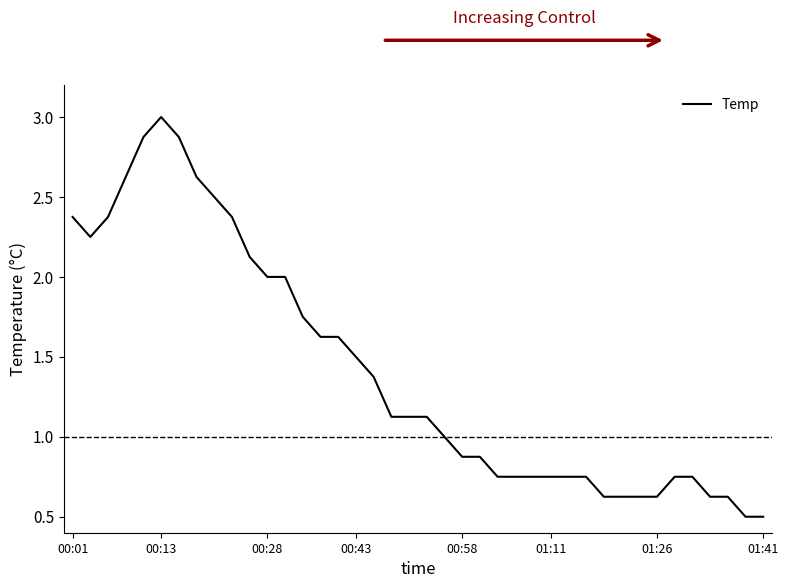

How many lines are shown in the chart?

1